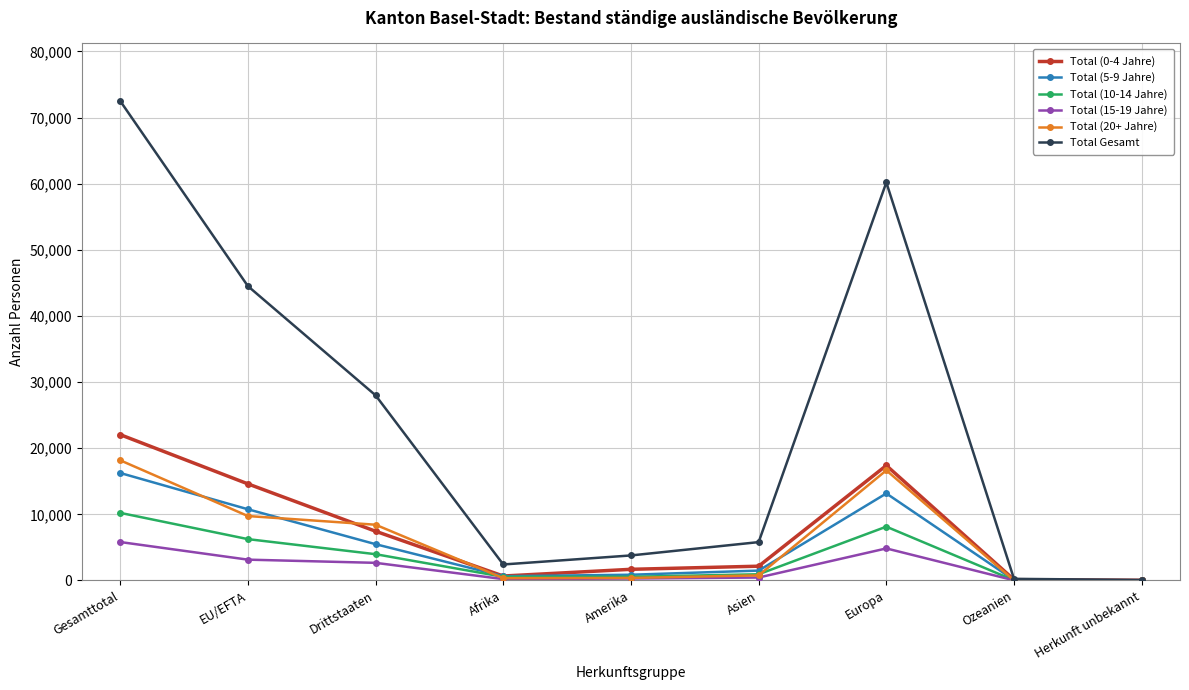

What is the sum of all Total (0-4 Jahre) values?

66147